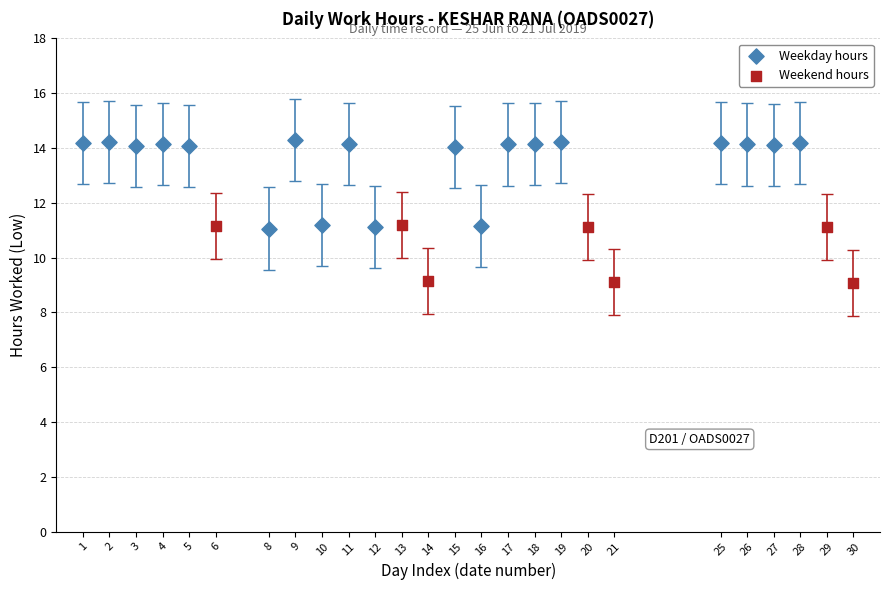

Which series reaches the maximum Y coordinate?

Weekday hours